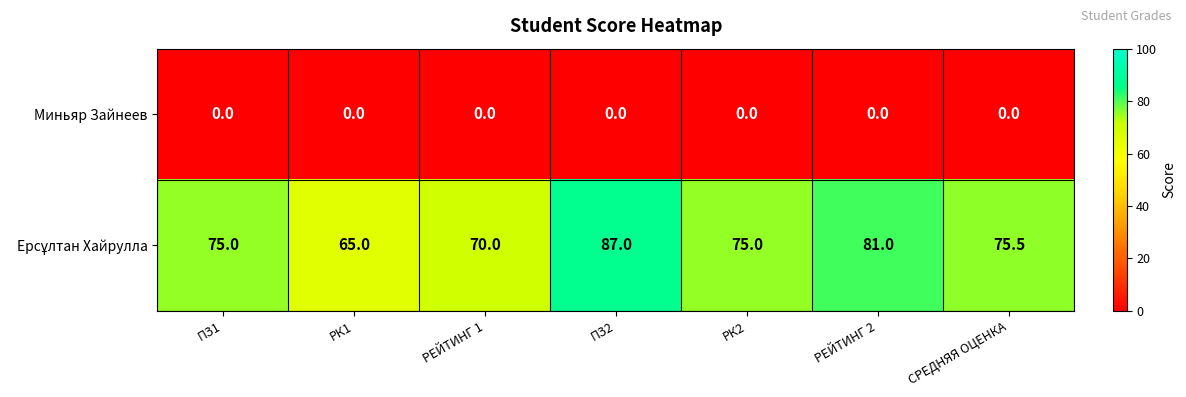

What is the difference between the highest and lowest values at ПЗ1?

75.0